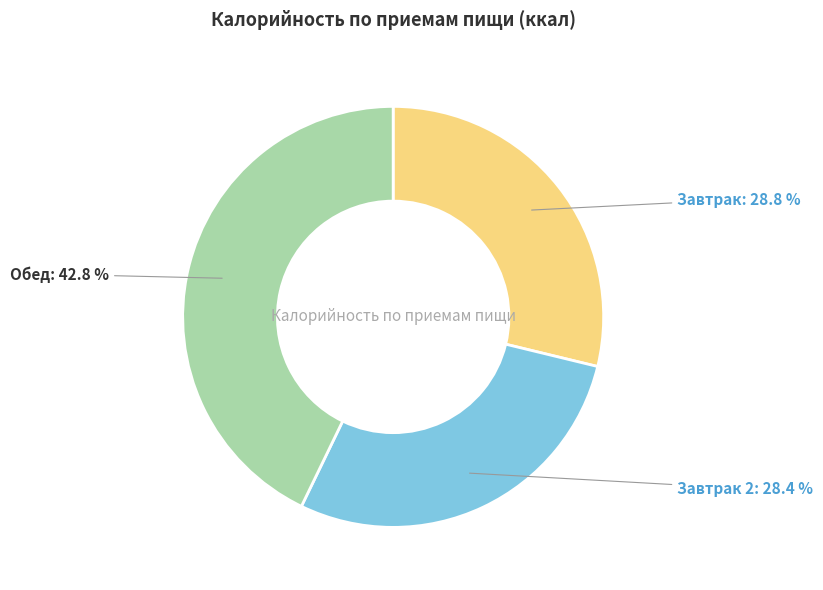

True or false: Завтрак accounts for 29% of the total.

True